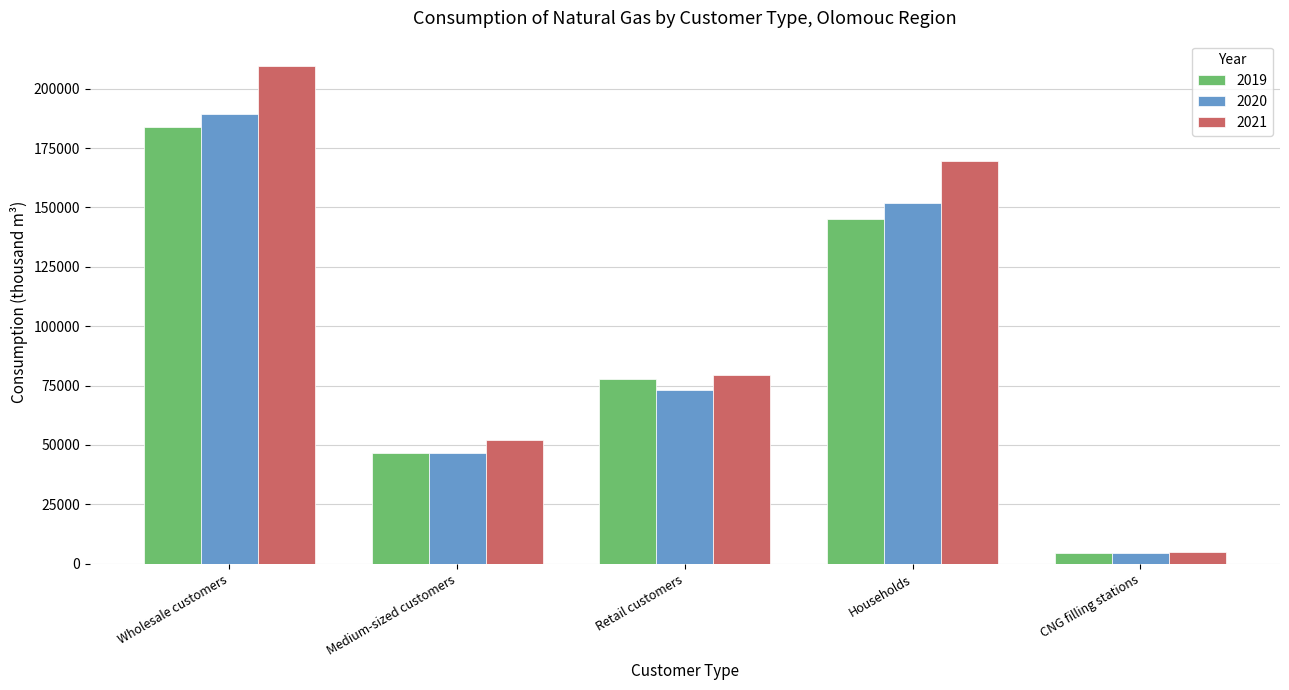

What value does the 2019 series have at Medium-sized customers, to the nearest 50?

46450